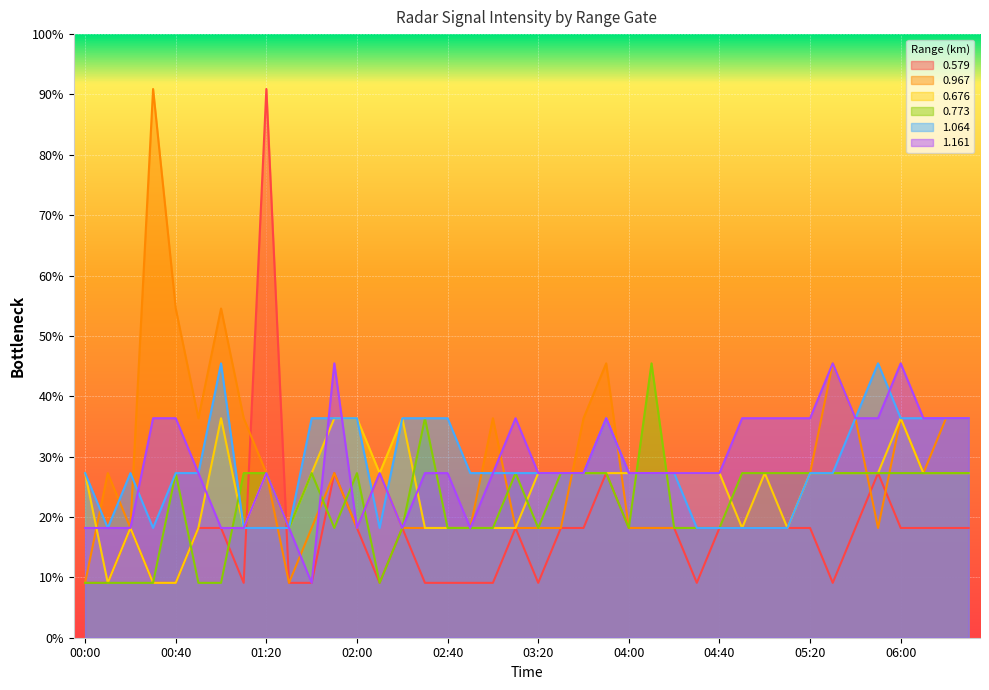

What is the label of the 2nd point from the left?

00:10